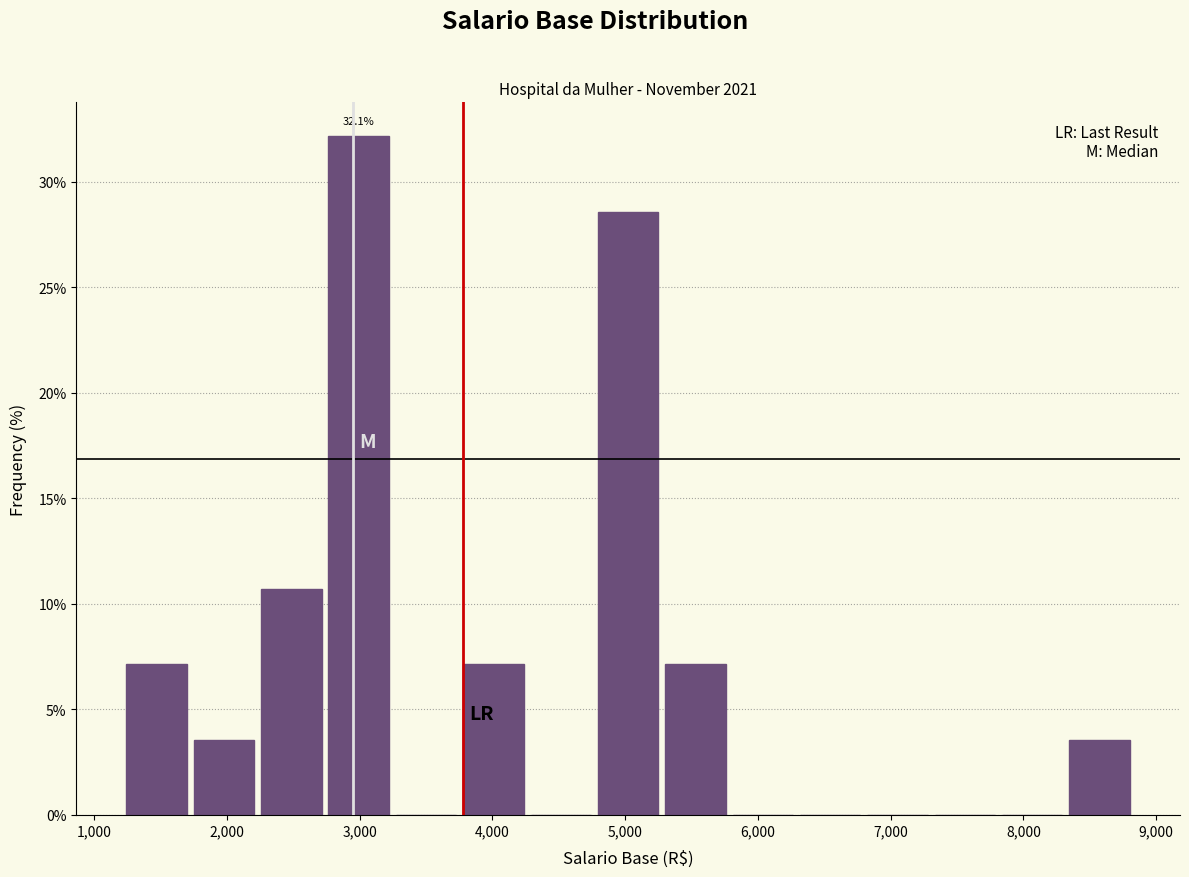

Over which range of the x-axis is the bar tallest?

2700 to 3200